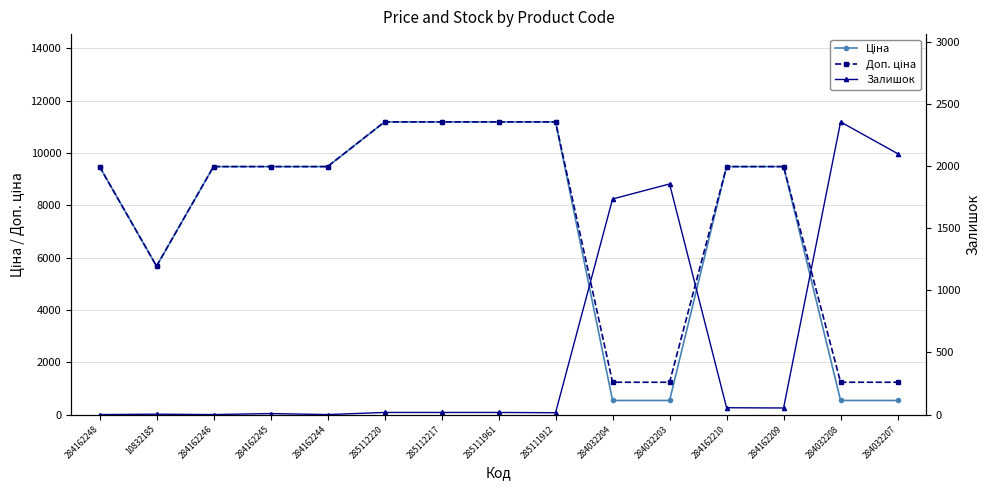

True or false: Доп. ціна has a value of 15567.9 at 284162209.

False